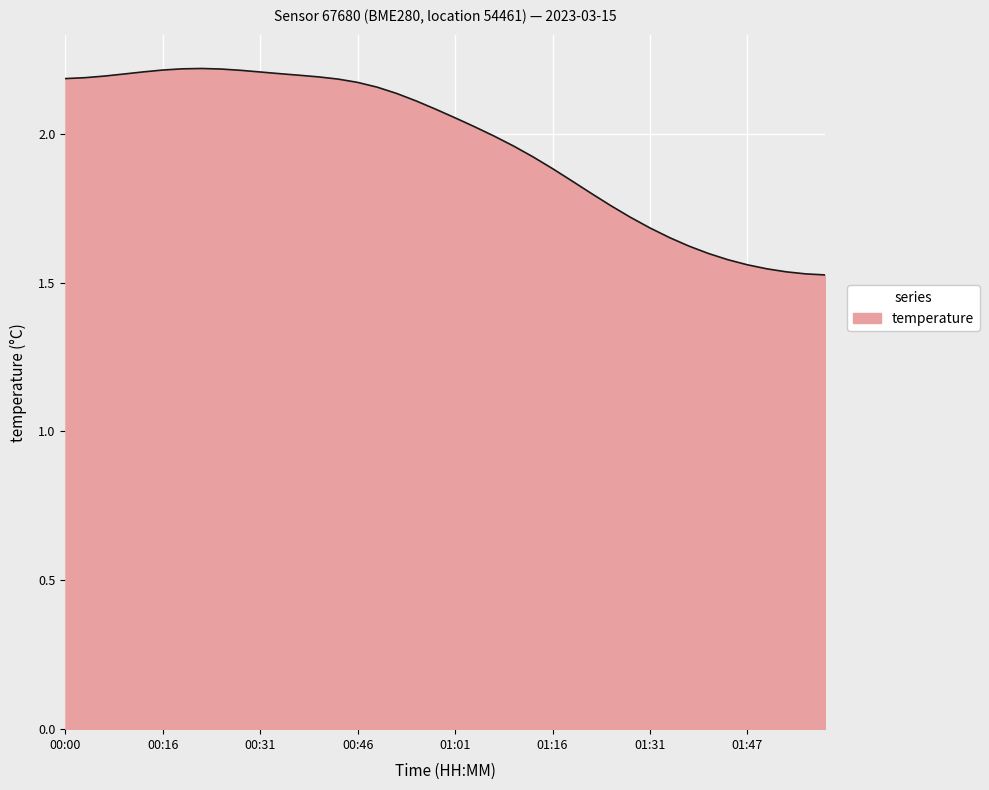

What is the difference between the maximum and minimum values?

0.7